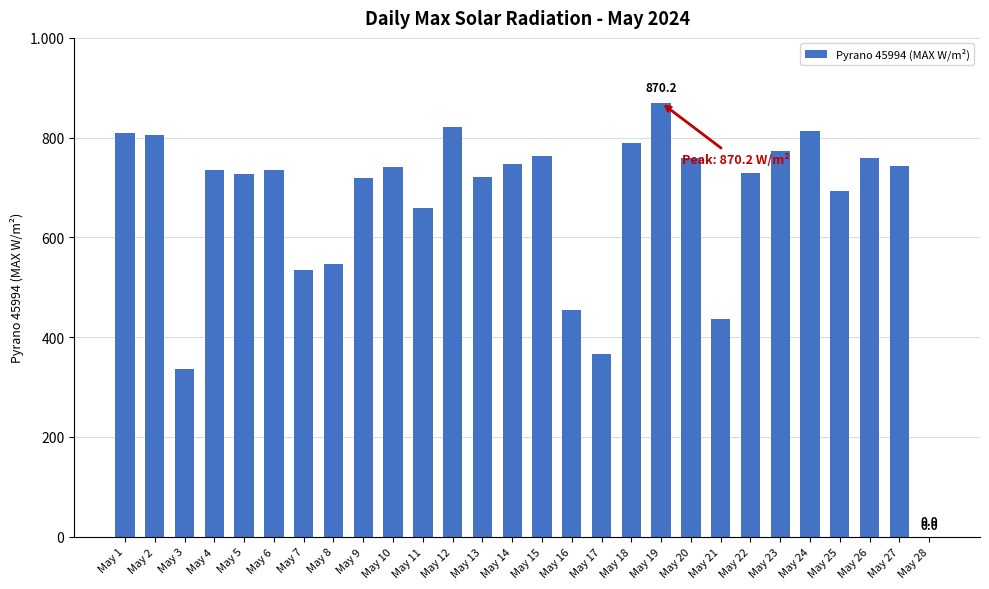

Is it true that the value at May 22 is 729.9?

True